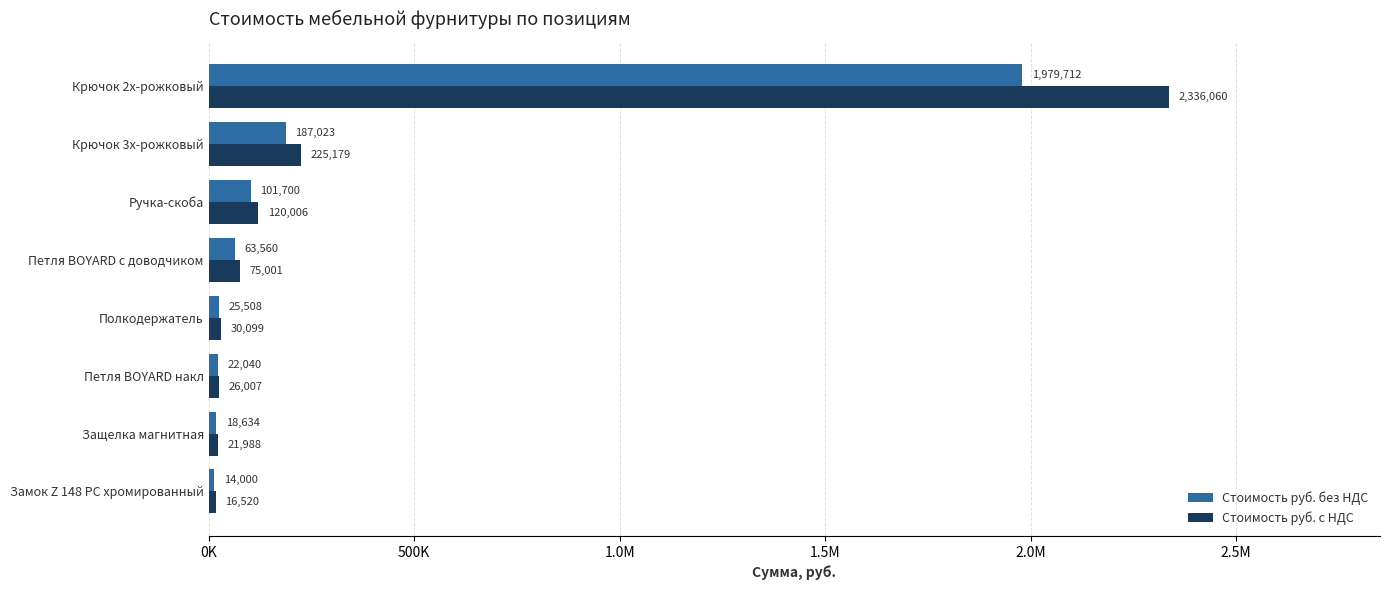

What are all the series names shown in the legend?

Стоимость руб. без НДС, Стоимость руб. с НДС